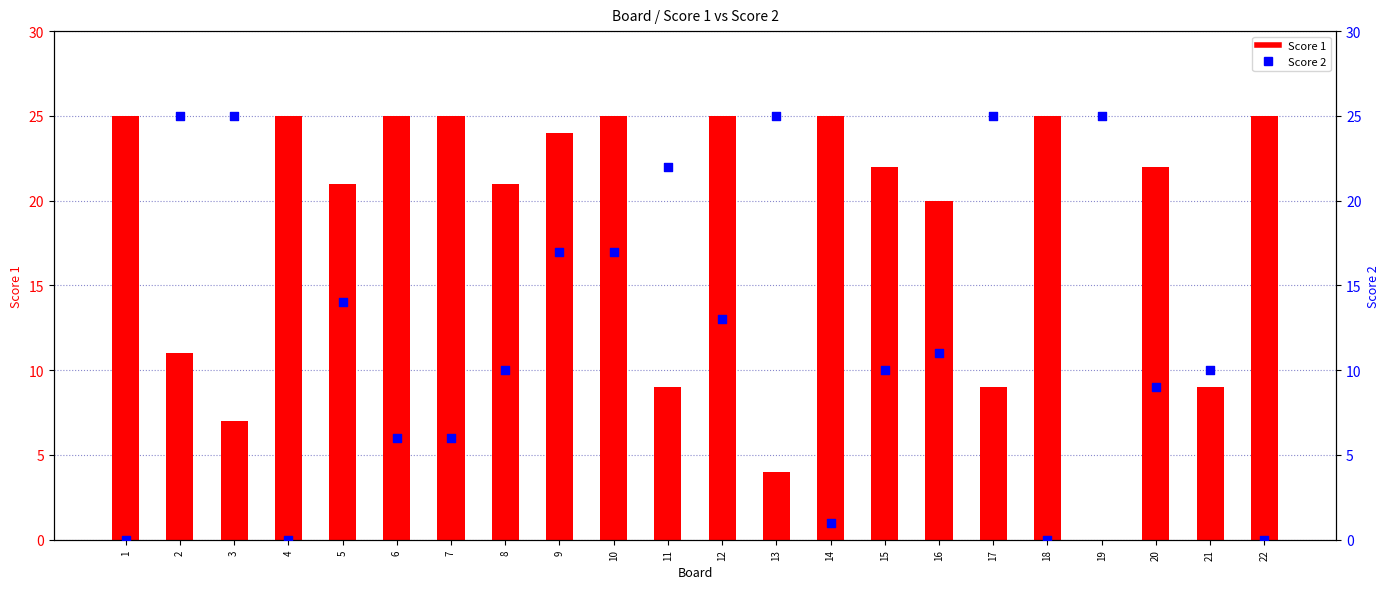

Which series reaches the minimum Y coordinate?

Score 1